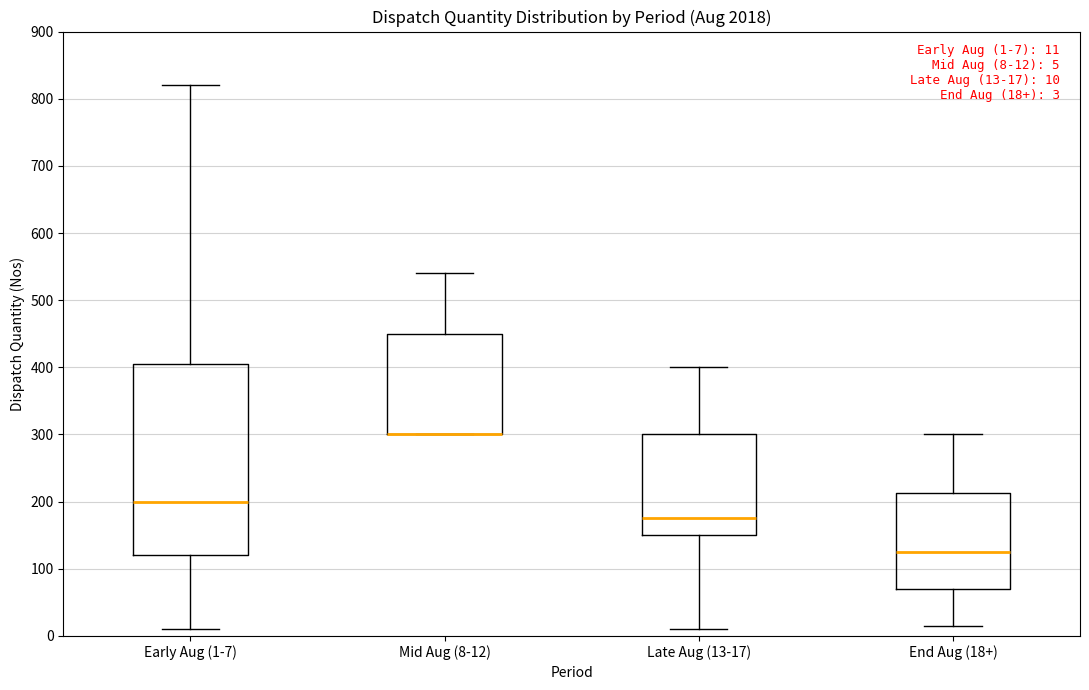

Which box is the tallest, from its lower edge to its upper edge?

Early Aug (1-7)